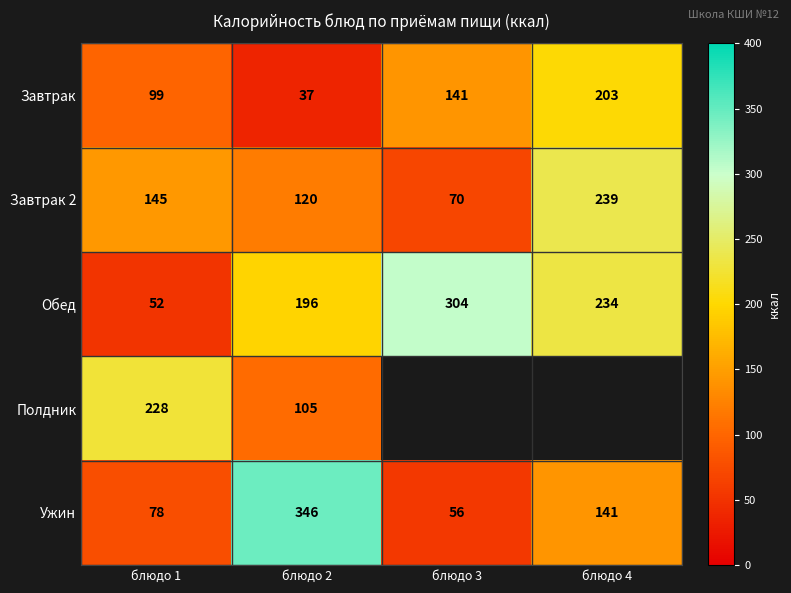

What is the approximate value of Завтрак at блюдо 4?

203